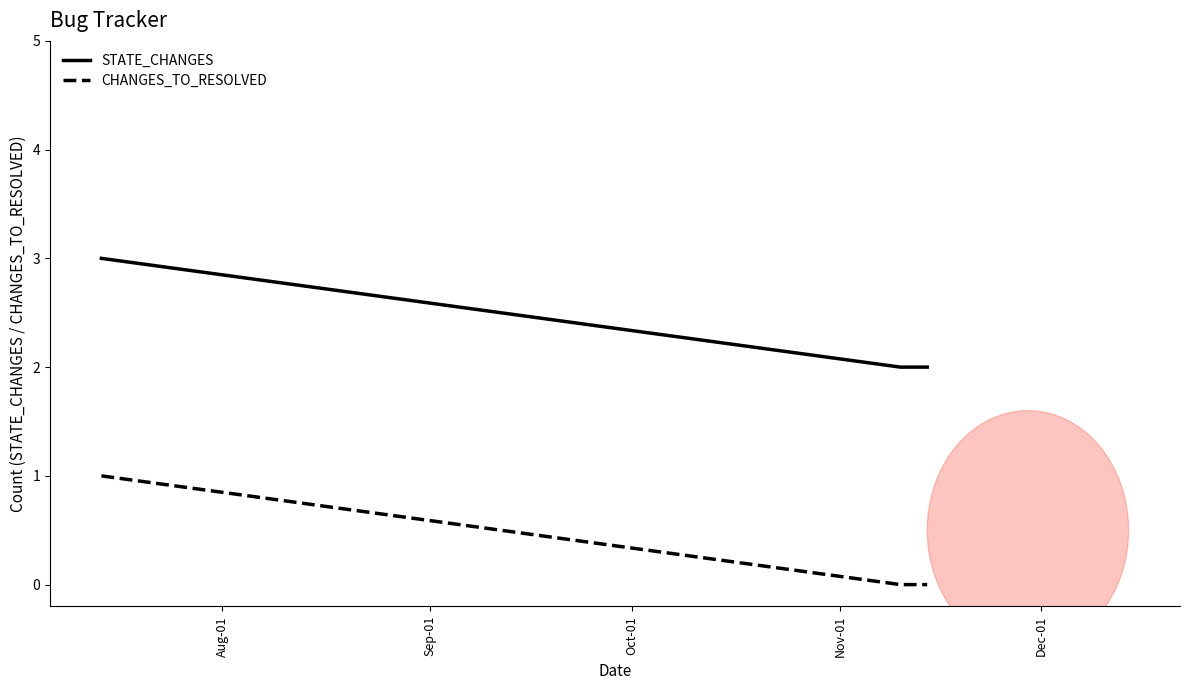

Rank the series by their average value, from highest to lowest.

STATE_CHANGES, CHANGES_TO_RESOLVED